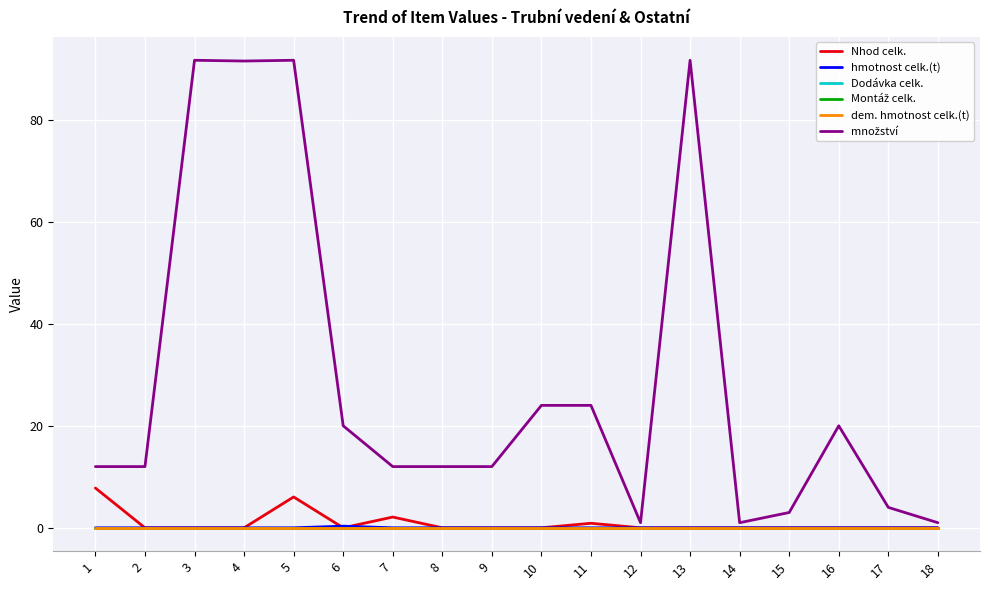

Reading left to right, transcribe all the data shown in this chart.

Nhod celk.: 1=7.8	2=0.0	3=0.0	4=0.0	5=6.0	6=0.0	7=2.1	8=0.0	9=0.0	10=0.0	11=0.9	12=0.0	13=0.0	14=0.0	15=0.0	16=0.0	17=0.0	18=0.0
hmotnost celk.(t): 1=0.0	2=0.0	3=0.0	4=0.0	5=0.0	6=0.3	7=0.0	8=0.0	9=0.0	10=0.0	11=0.0	12=0.0	13=0.0	14=0.0	15=0.0	16=0.0	17=0.0	18=0.0
Dodávka celk.: 1=0.0	2=0.0	3=0.0	4=0.0	5=0.0	6=0.0	7=0.0	8=0.0	9=0.0	10=0.0	11=0.0	12=0.0	13=0.0	14=0.0	15=0.0	16=0.0	17=0.0	18=0.0
Montáž celk.: 1=0.0	2=0.0	3=0.0	4=0.0	5=0.0	6=0.0	7=0.0	8=0.0	9=0.0	10=0.0	11=0.0	12=0.0	13=0.0	14=0.0	15=0.0	16=0.0	17=0.0	18=0.0
dem. hmotnost celk.(t): 1=0.0	2=0.0	3=0.0	4=0.0	5=0.0	6=0.0	7=0.0	8=0.0	9=0.0	10=0.0	11=0.0	12=0.0	13=0.0	14=0.0	15=0.0	16=0.0	17=0.0	18=0.0
množství: 1=12.0	2=12.0	3=91.7	4=91.5	5=91.7	6=20.0	7=12.0	8=12.0	9=12.0	10=24.0	11=24.0	12=1.0	13=91.7	14=1.0	15=3.0	16=20.0	17=4.0	18=1.0